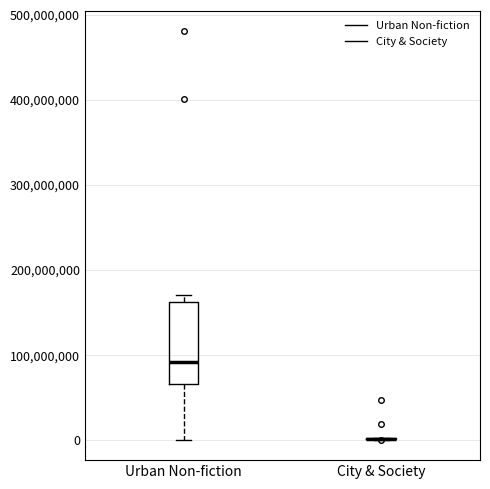

Where is the upper edge of the box for Urban Non-fiction on the y-axis? The values are not printed on the chart, so give them approximately, as read against the axis.

160000000